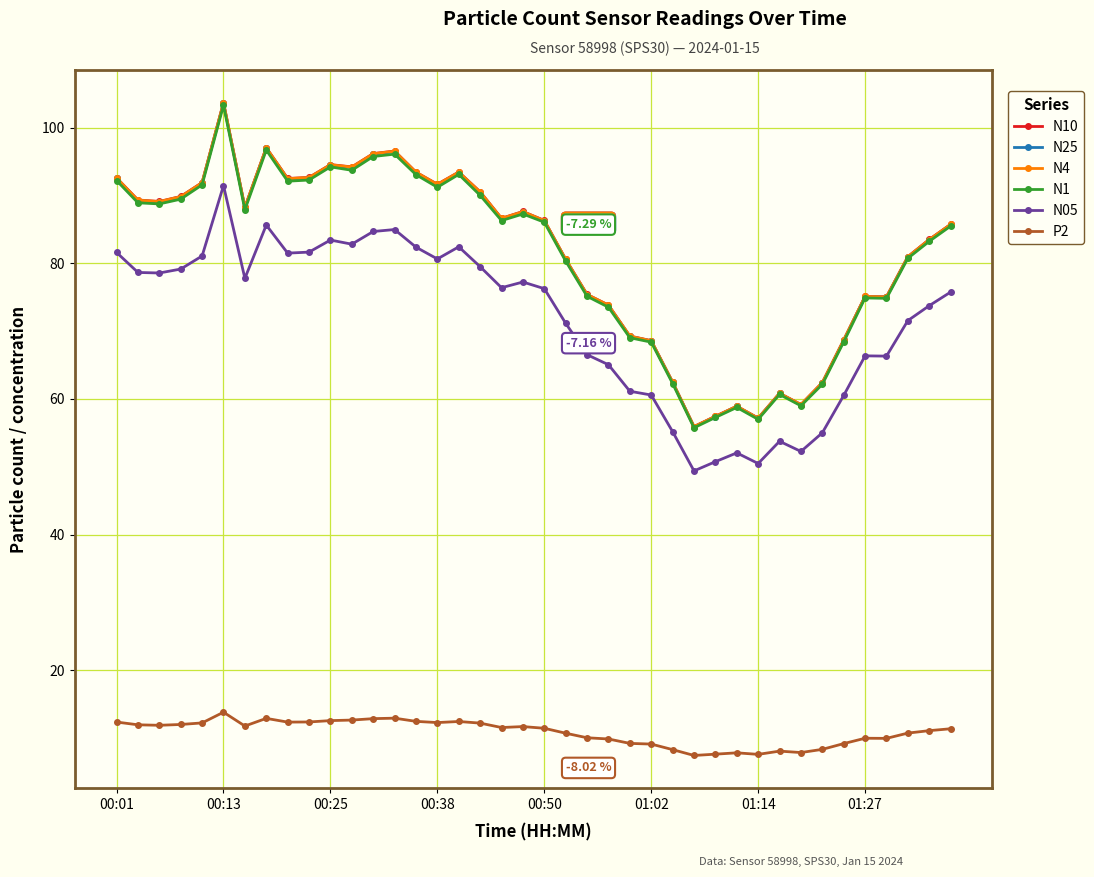

True or false: N4 and P2 intersect in this chart.

False